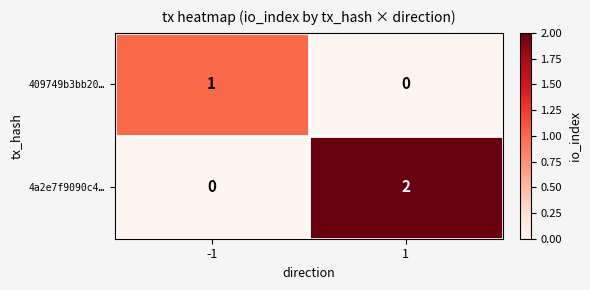

Reading left to right, transcribe all the data shown in this chart.

409749b3bb20…: -1=1	1=0
4a2e7f9090c4…: -1=0	1=2